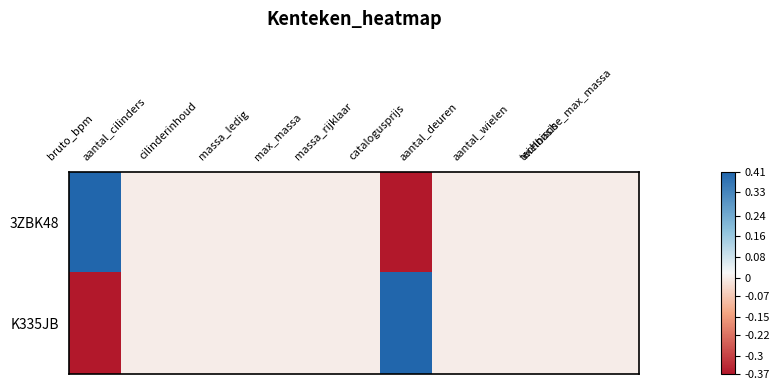

Reading left to right, extract all data points from this chart.

3ZBK48: bruto_bpm=0.4	aantal_cilinders=0.0	cilinderinhoud=0.0	massa_ledig=0.0	max_massa=0.0	massa_rijklaar=0.0	catalogusprijs=-0.4	aantal_deuren=0.0	aantal_wielen=0.0	wielbasis=0.0	technische_max_massa=0.0
K335JB: bruto_bpm=-0.4	aantal_cilinders=0.0	cilinderinhoud=0.0	massa_ledig=0.0	max_massa=0.0	massa_rijklaar=0.0	catalogusprijs=0.4	aantal_deuren=0.0	aantal_wielen=0.0	wielbasis=0.0	technische_max_massa=0.0